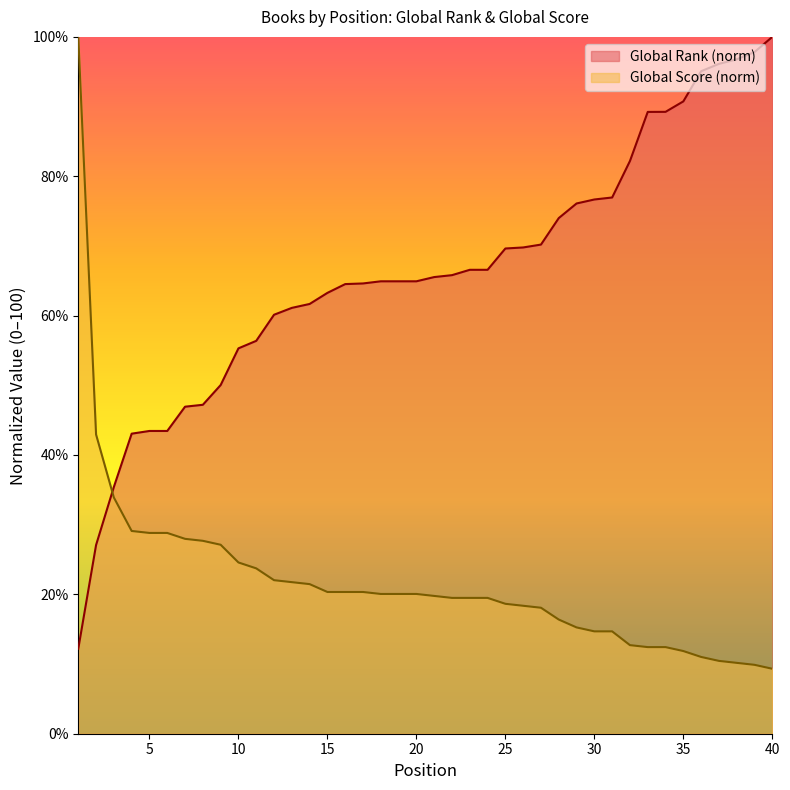

What is the value of the Global Rank point at the 36th from the left?

95.1